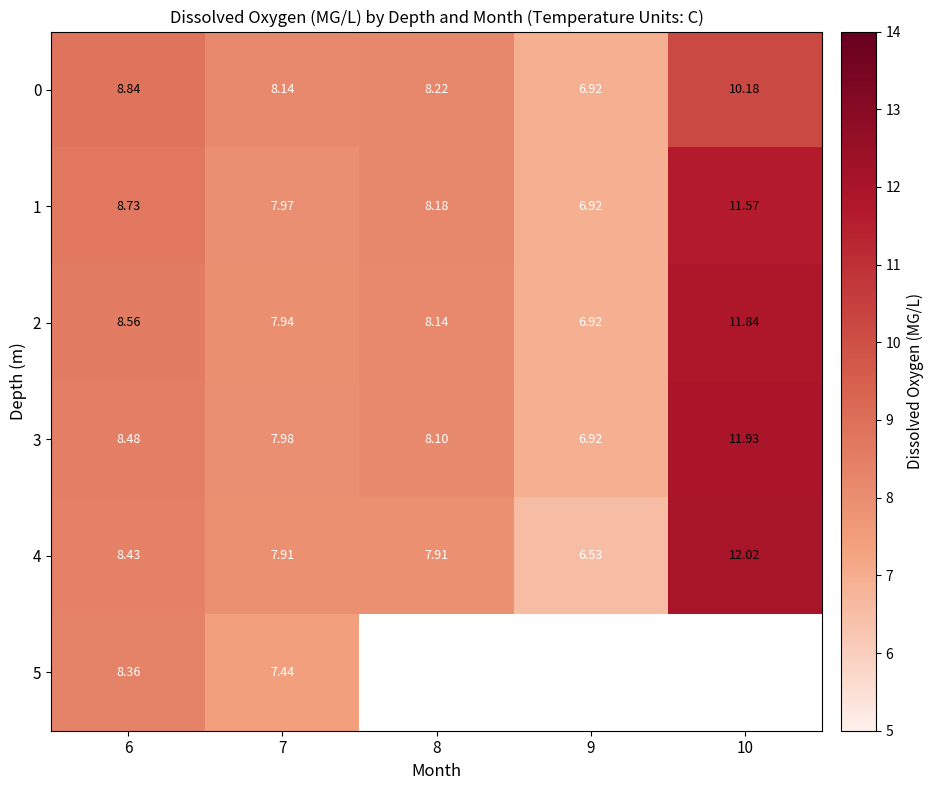

At which label is 2 closest to 9?

6